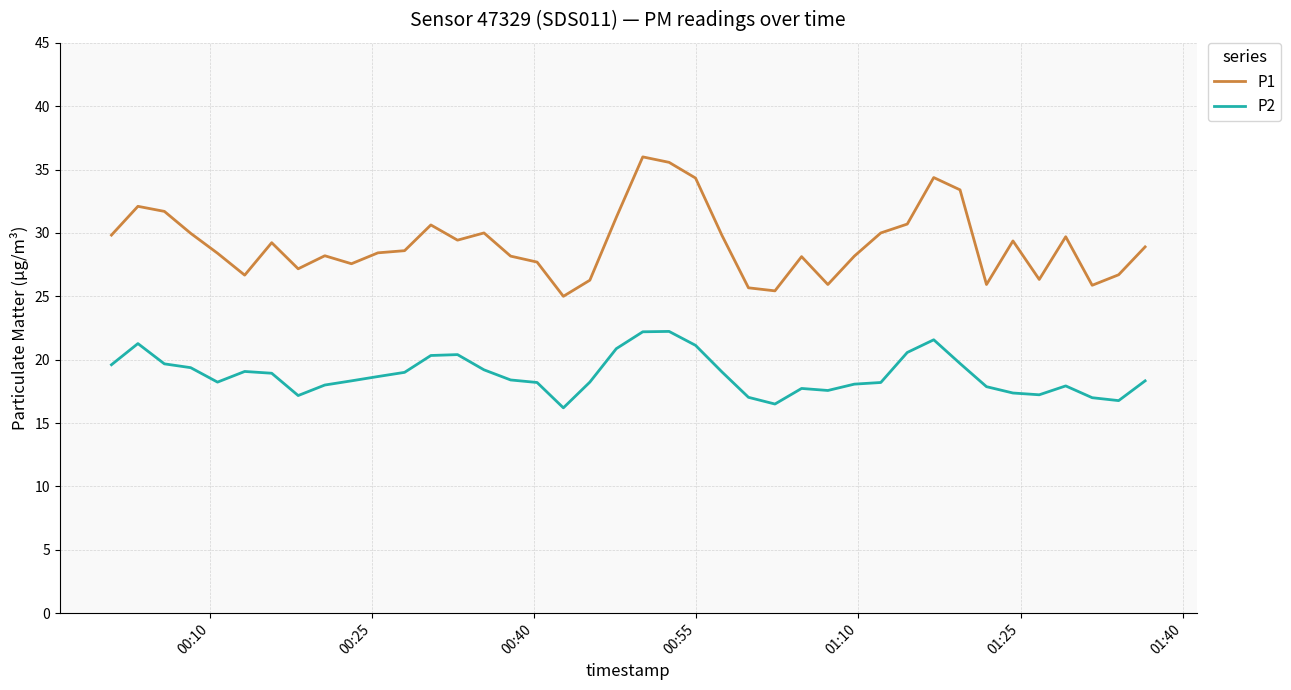

What is the difference between the maximum and minimum values in the P1 series?

11.0